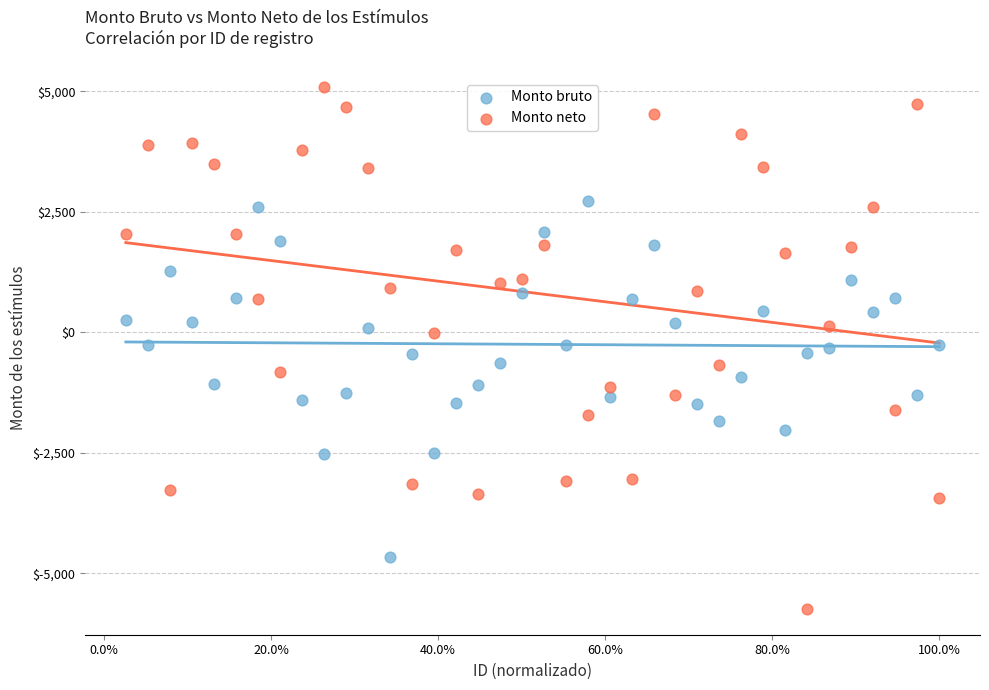

Which series contains the lowest Y value?

Monto neto